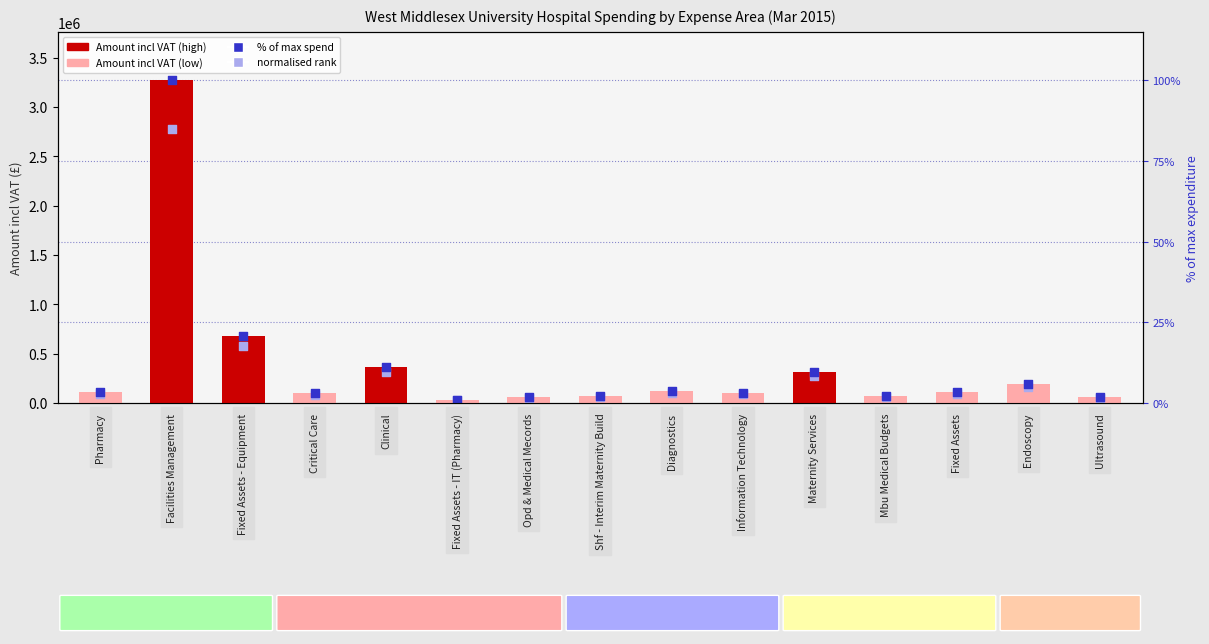

What is the total value across all series at Facilities Management?

9315533.9